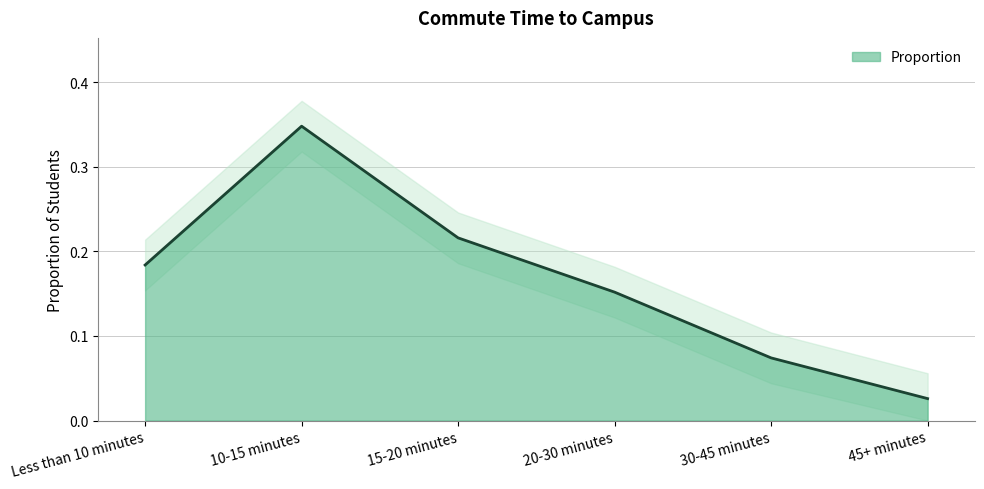

What is the maximum value shown in the chart?

0.3